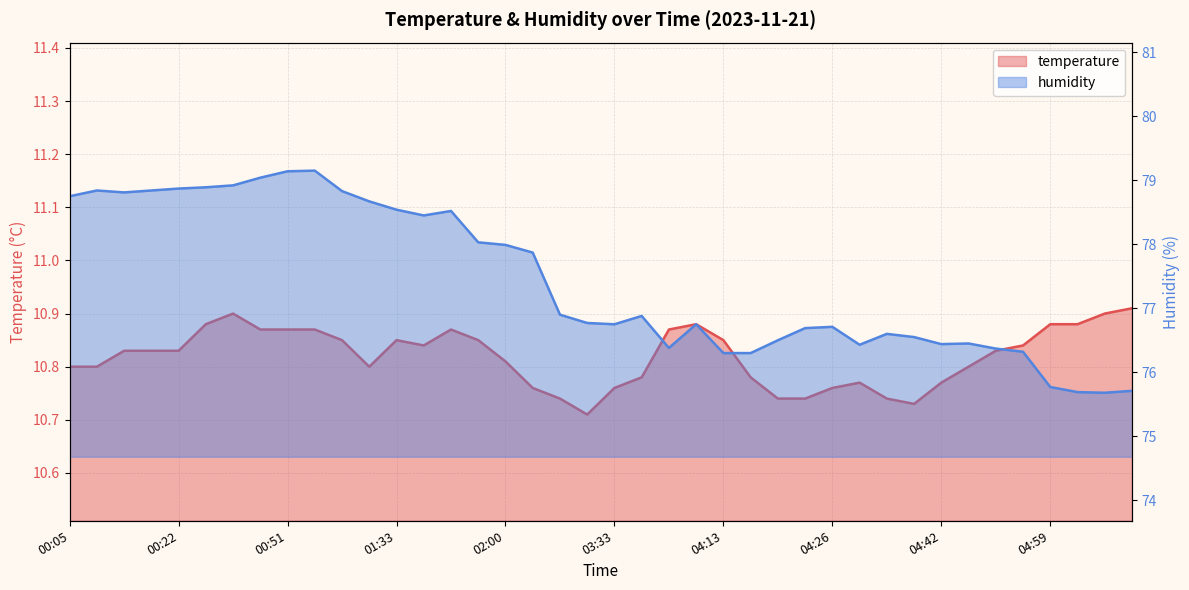

True or false: temperature has more than 0 interior local peaks.

True